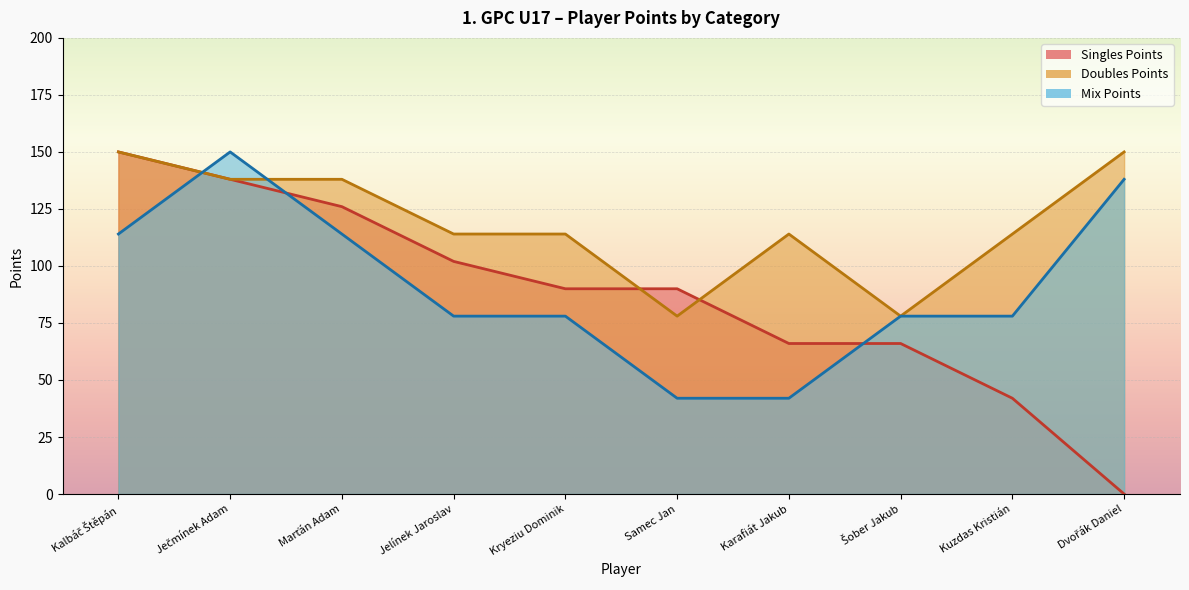

What is the difference between the maximum and minimum values in the Singles Points series?

150